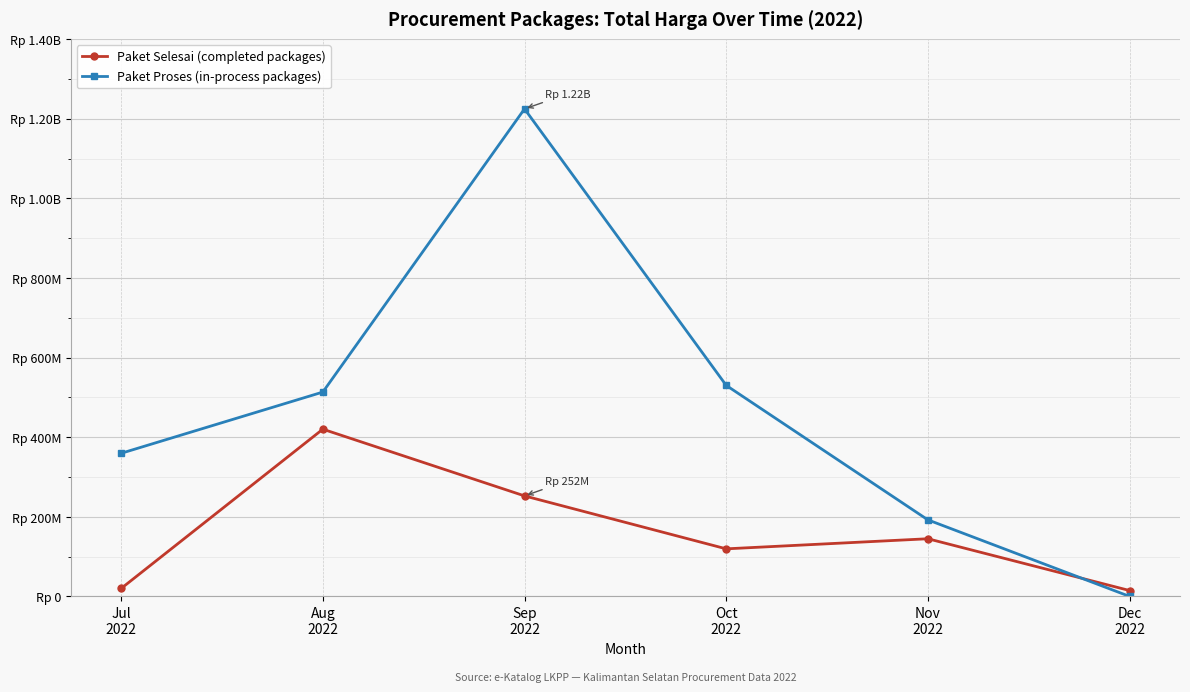

Does the chart have visible grid lines?

Yes